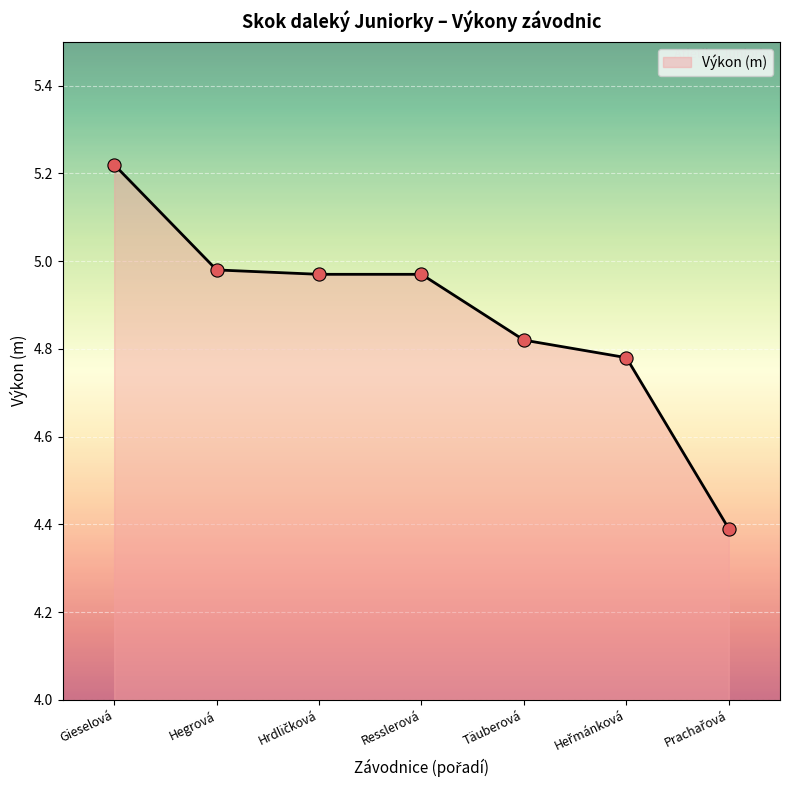

Which has a higher value, Resslerová or Gieselová?

Gieselová